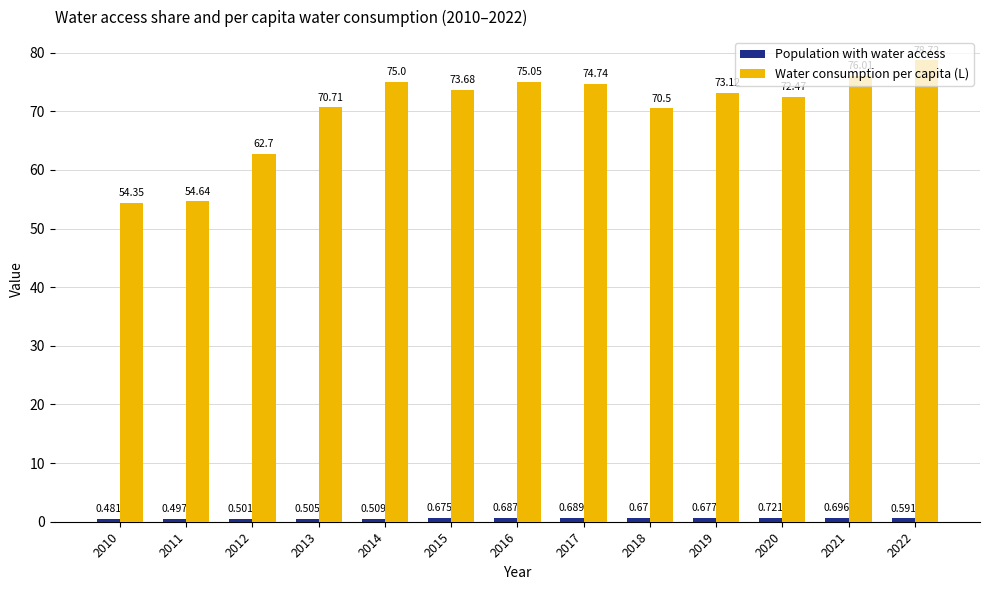

At how many categories does at least one series exceed 44?

13